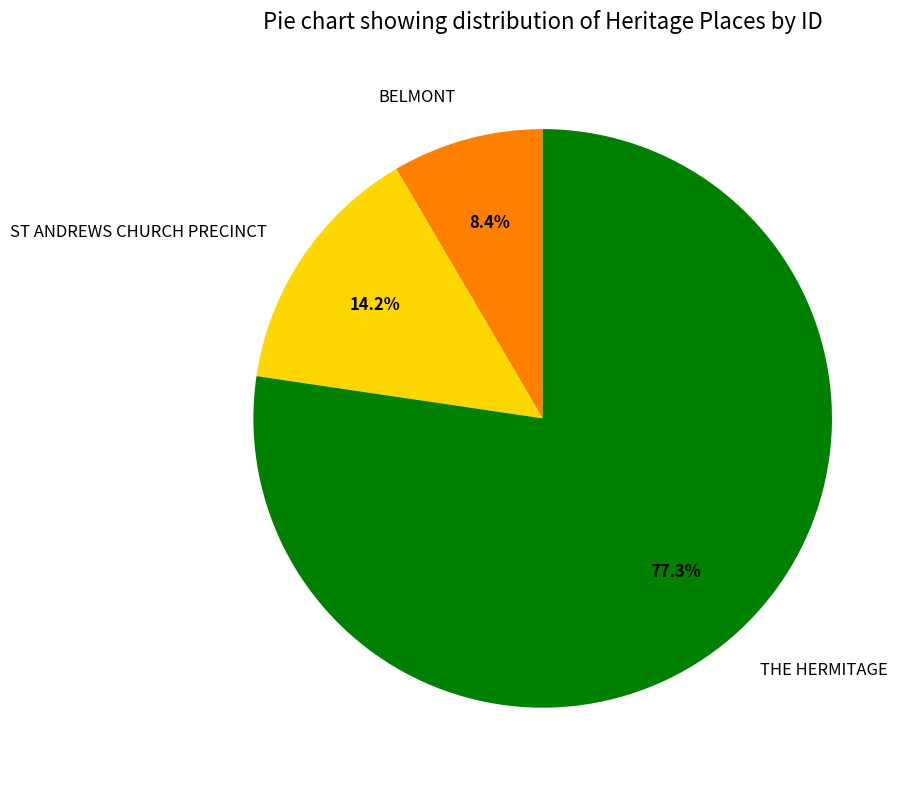

How many slices are in this pie chart?

3